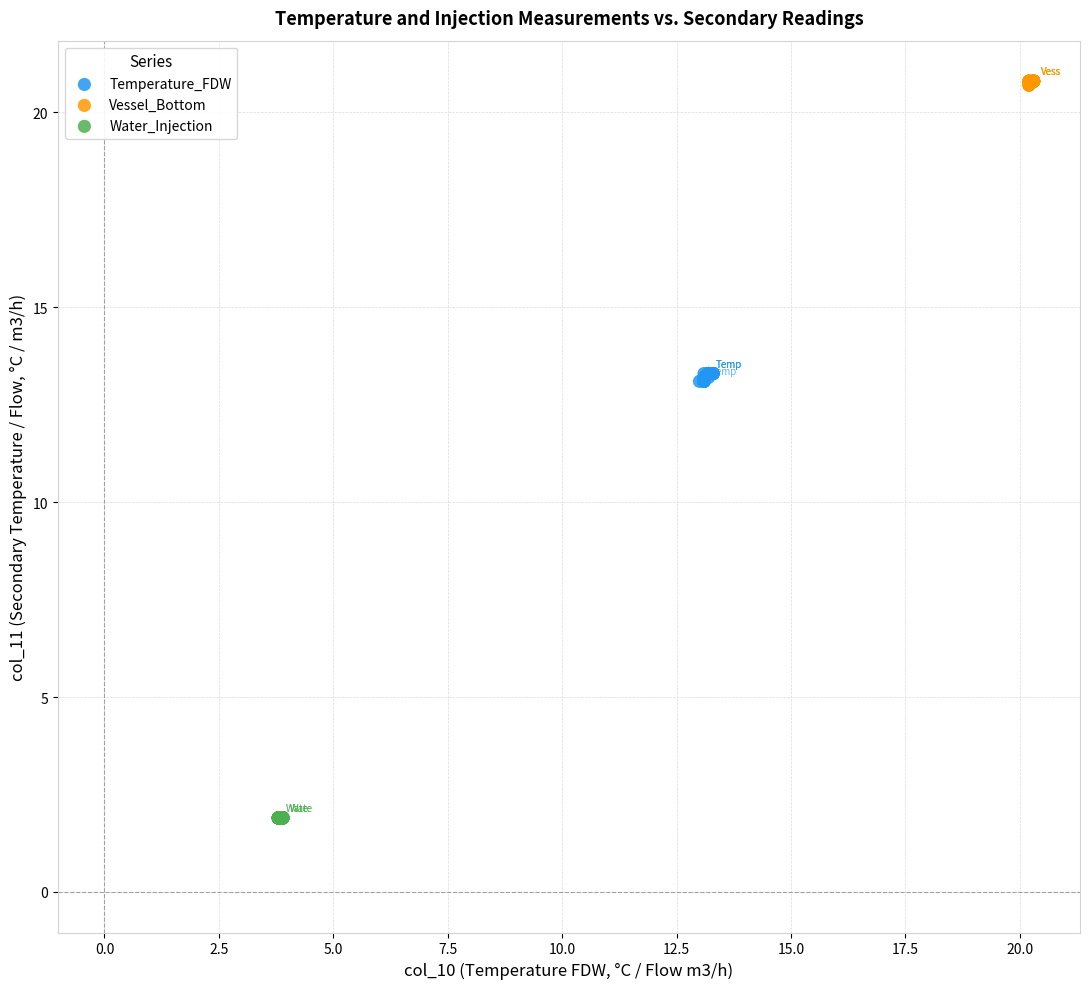

What are all the series names shown in the legend?

Temperature_FDW, Vessel_Bottom, Water_Injection